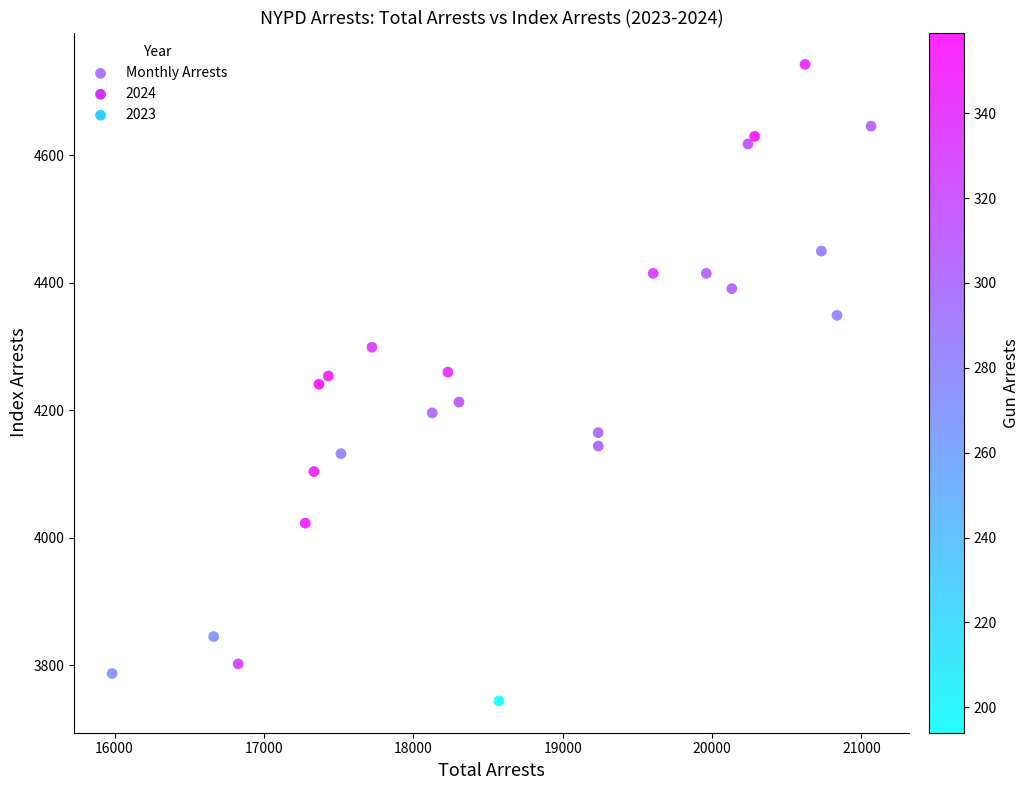

What is the range of Y values (max minus min)?

999